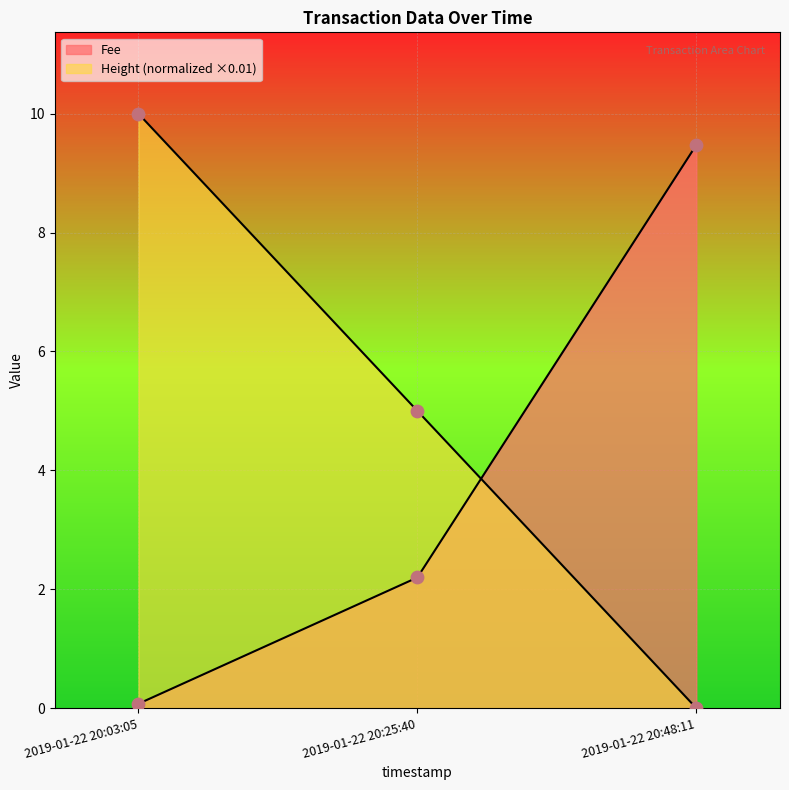

Which series reaches the minimum Y coordinate?

Height